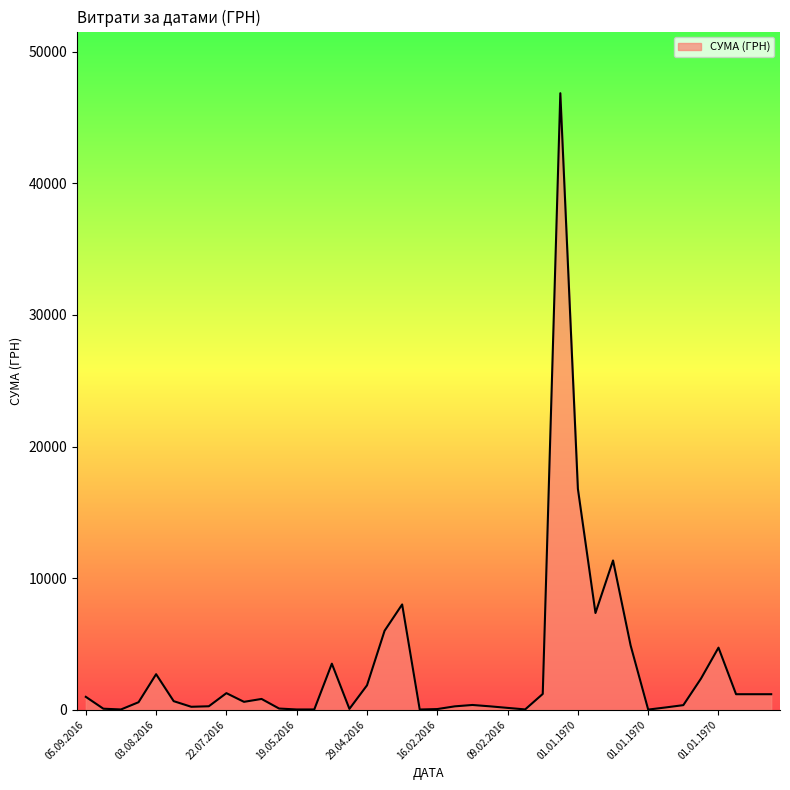

What is the greatest value displayed?

46844.0